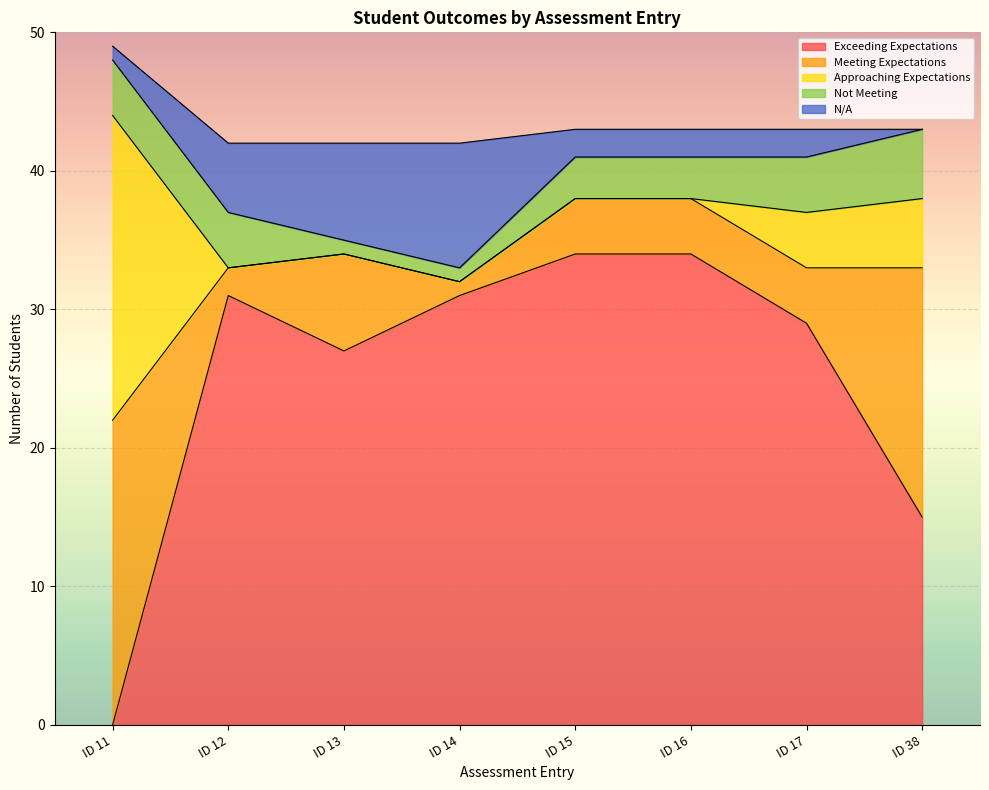

Where is Exceeding Expectations nearest to the value 17?

ID 38